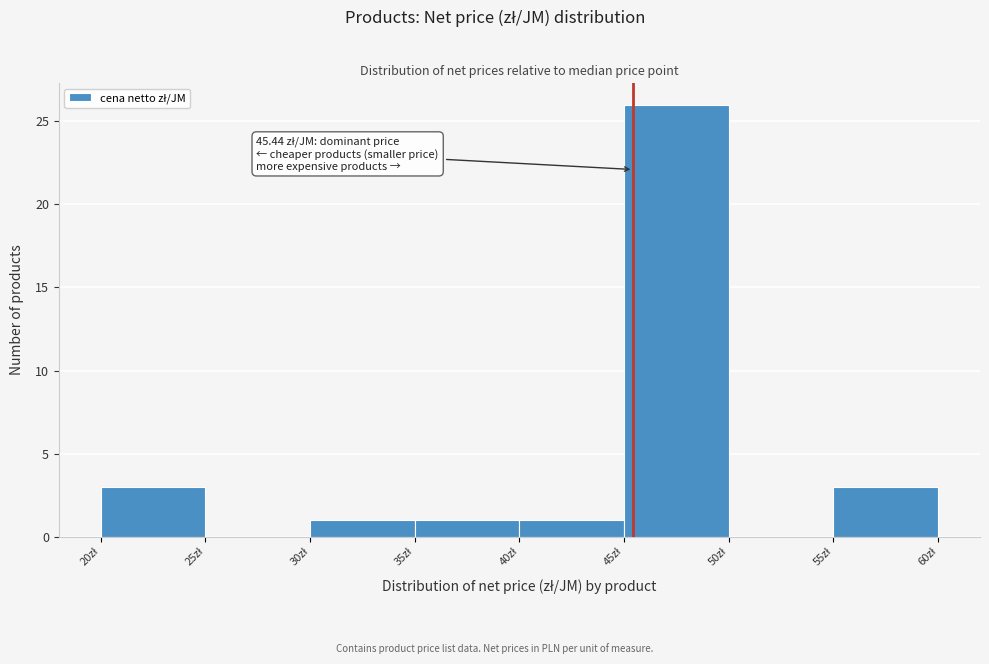

Which range on the x-axis has the tallest bar?

45 to 50